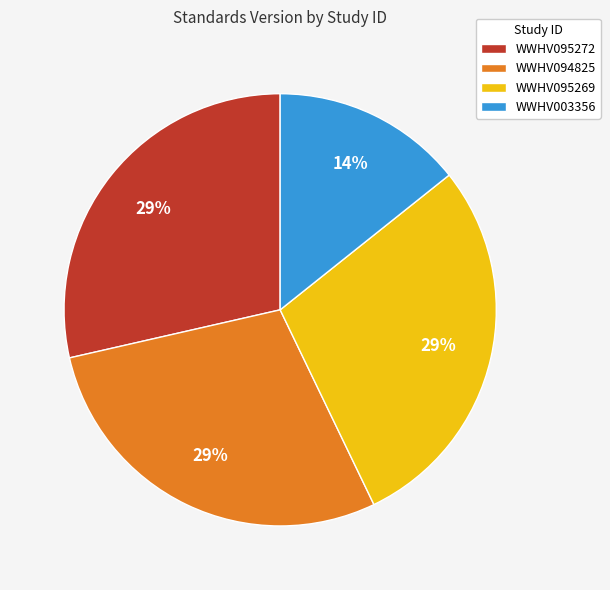

Between WWHV095269 and WWHV003356, which is larger?

WWHV095269